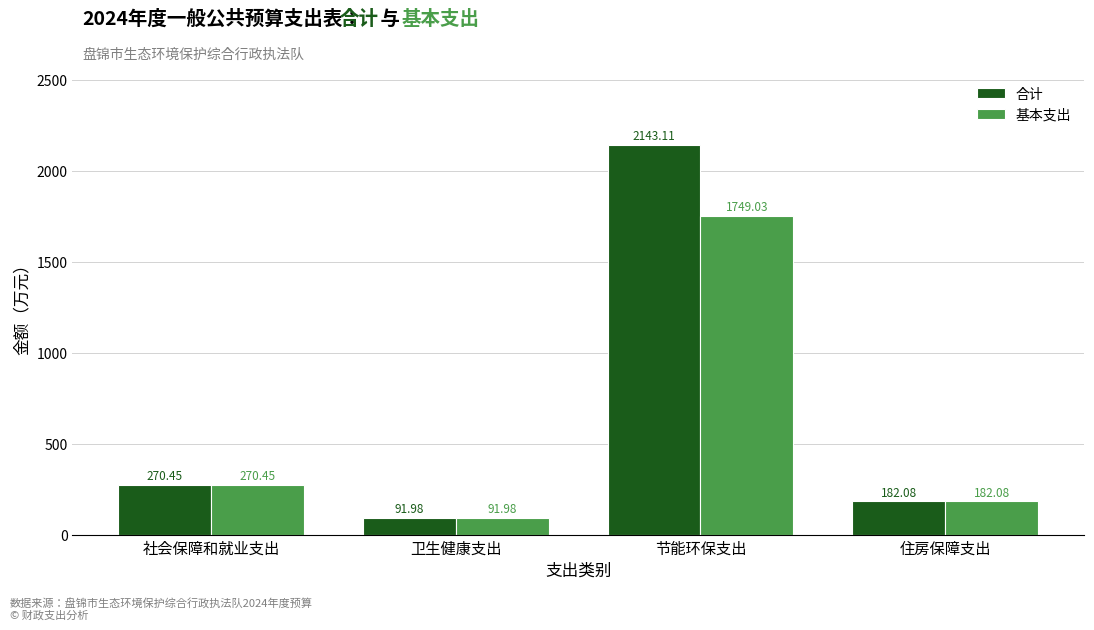

Is the value of 合计 at 节能环保支出 greater than the value of 基本支出 at 节能环保支出?

Yes